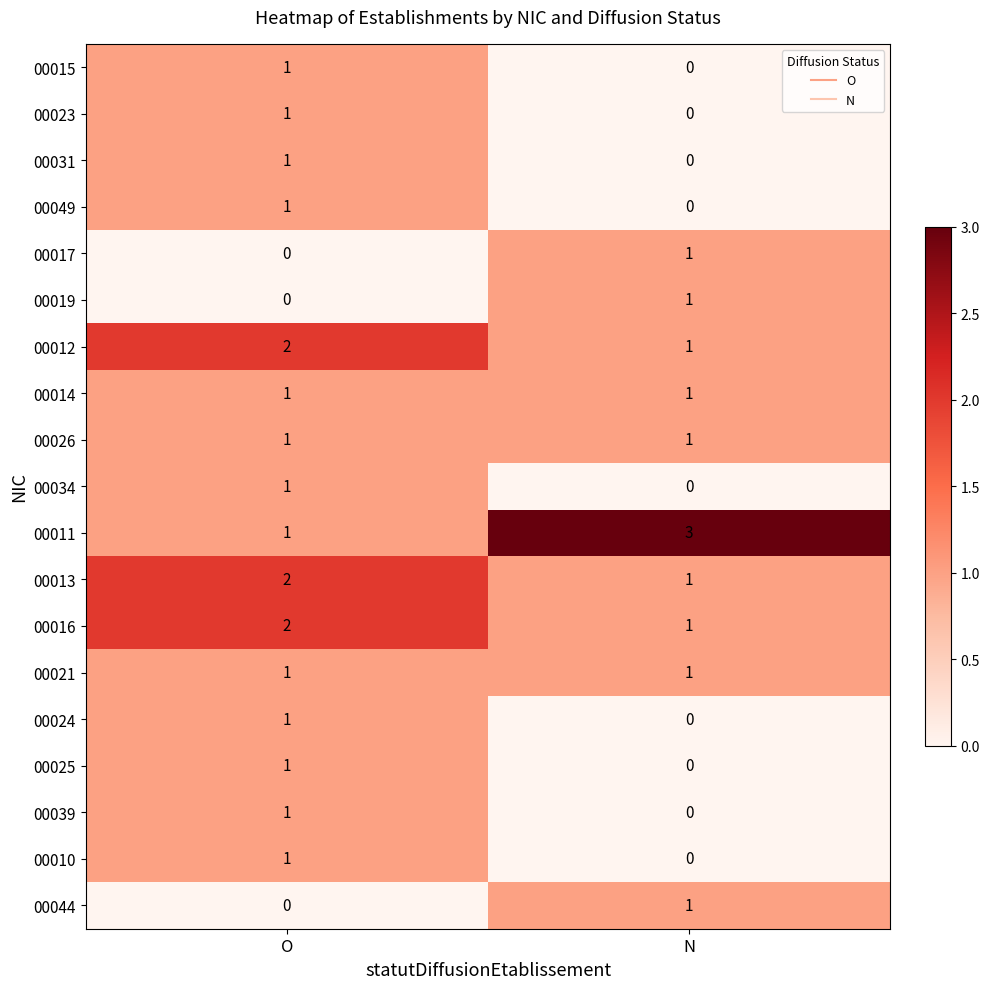

What is the greatest value displayed?

3